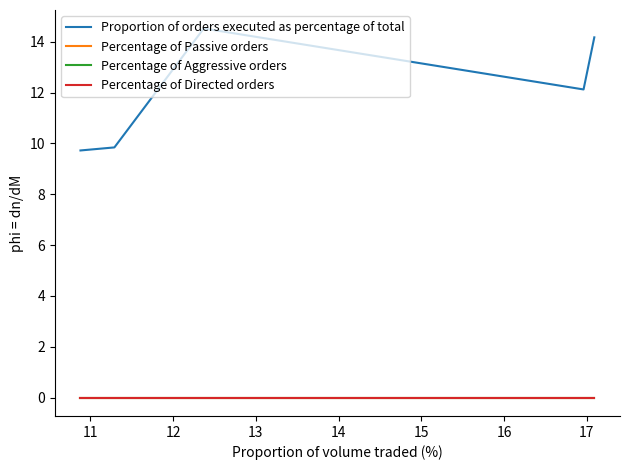

What is the sum of the Proportion of orders executed as percentage of total values at 11 and 13?

22.0